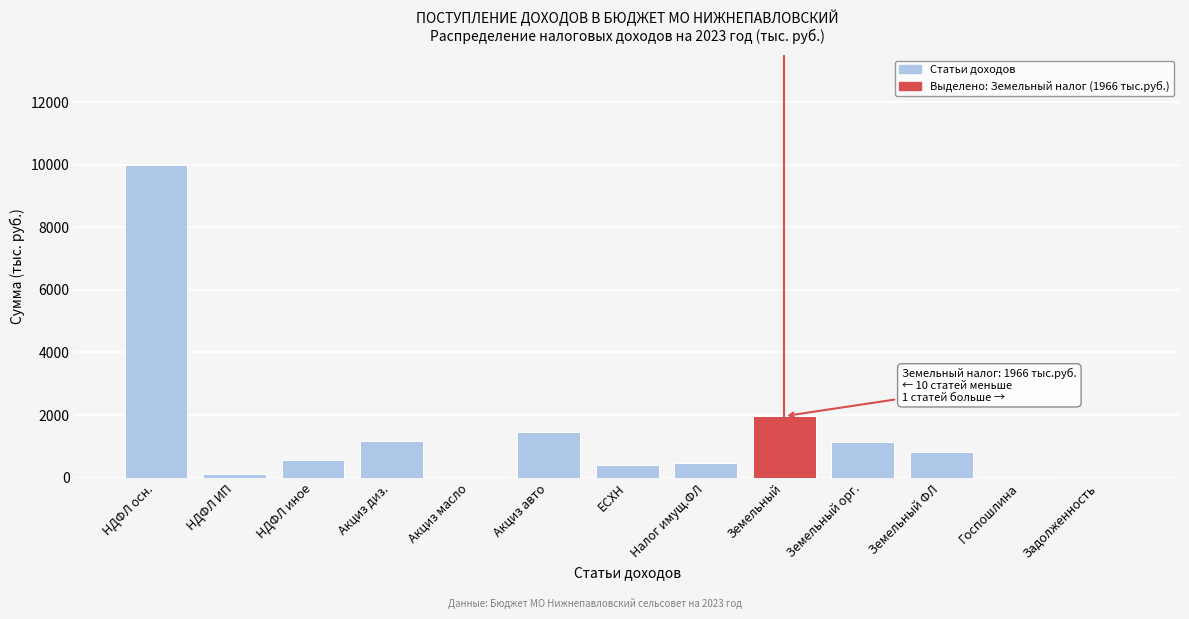

At which category does the chart reach its peak across all series?

НДФЛ осн.